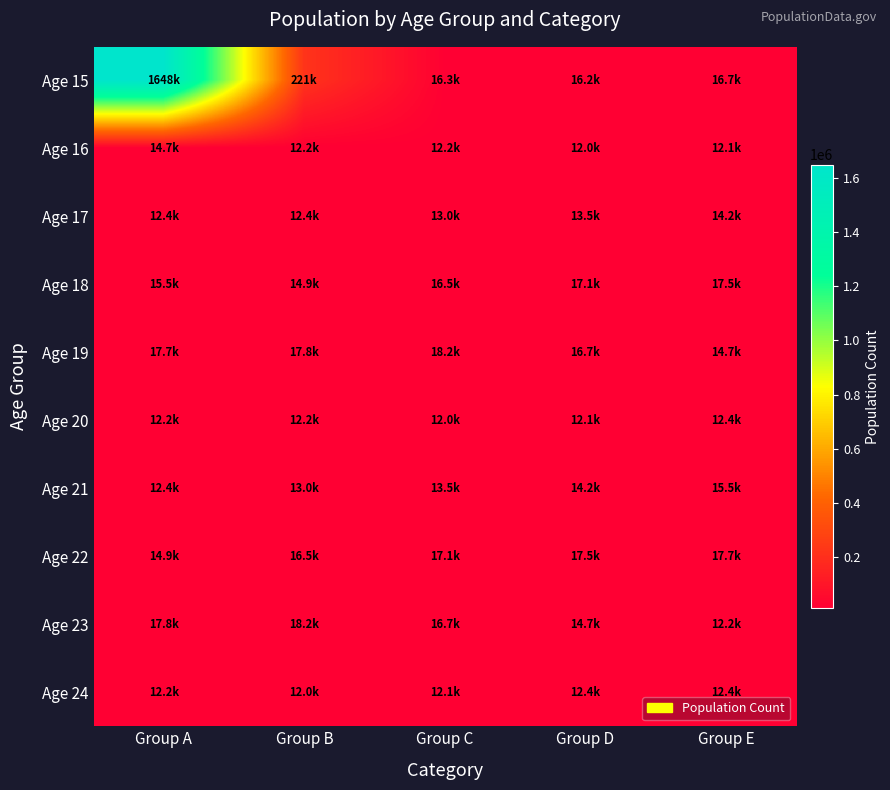

Between Group B and Group E, which is larger?

Group B